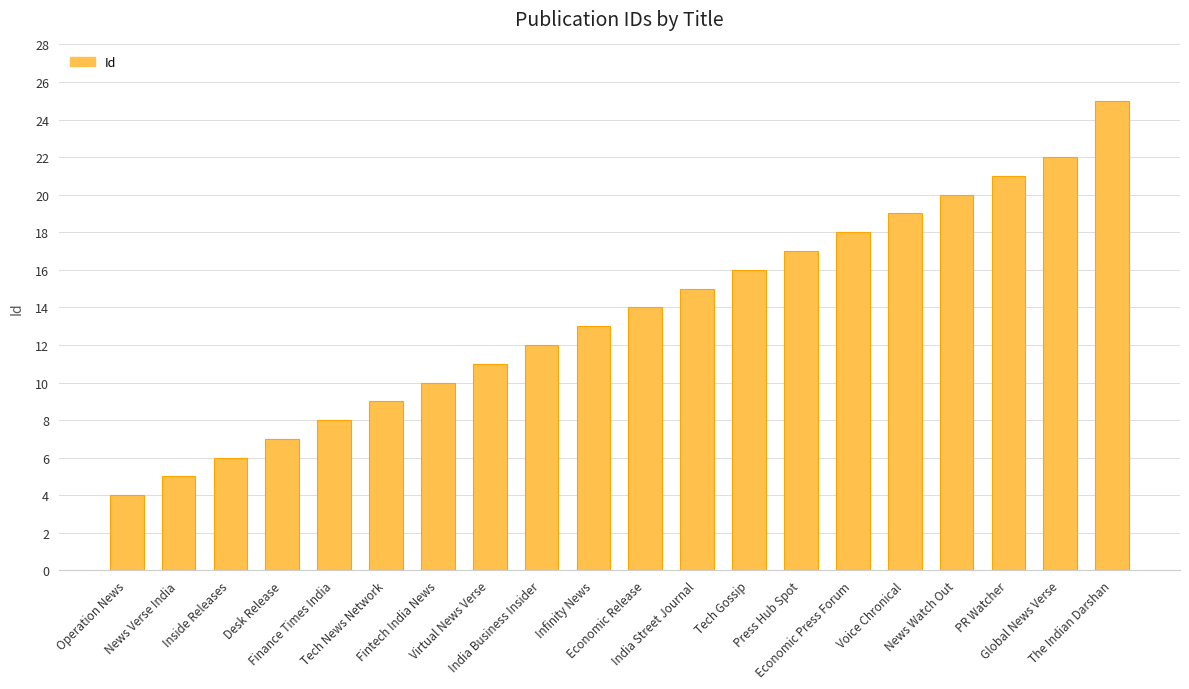

Rank the categories by value from highest to lowest.

The Indian Darshan, Global News Verse, PR Watcher, News Watch Out, Voice Chronical, Economic Press Forum, Press Hub Spot, Tech Gossip, India Street Journal, Economic Release, Infinity News, India Business Insider, Virtual News Verse, Fintech India News, Tech News Network, Finance Times India, Desk Release, Inside Releases, News Verse India, Operation News